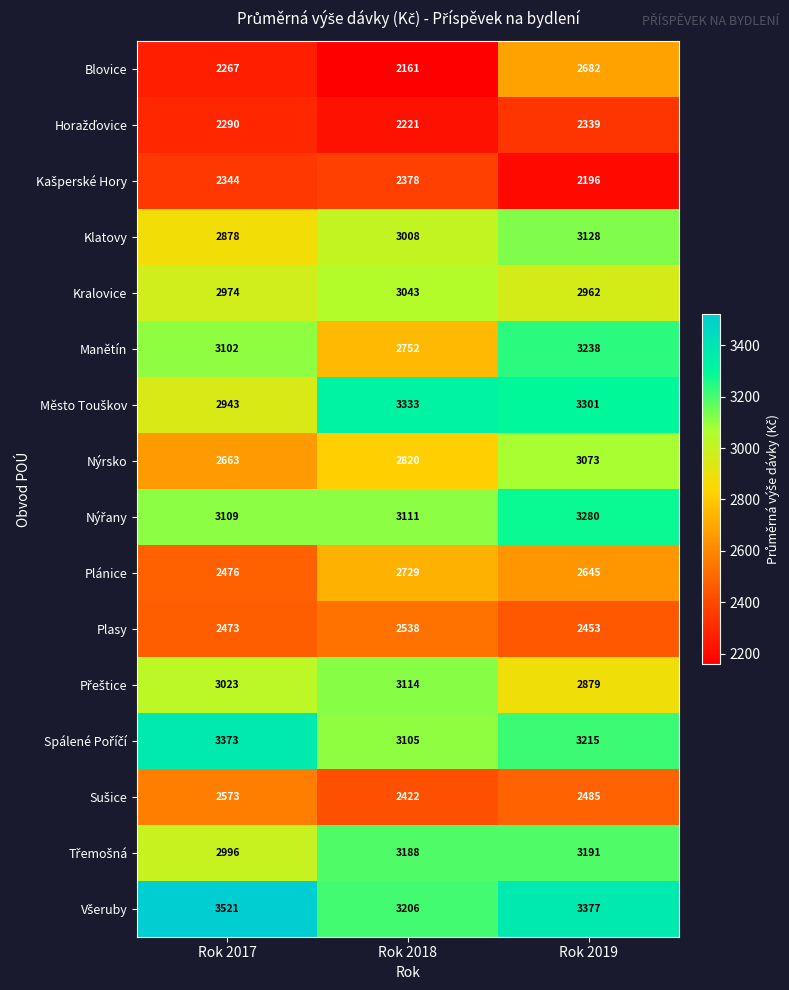

At how many categories does at least one series exceed 3221?

3